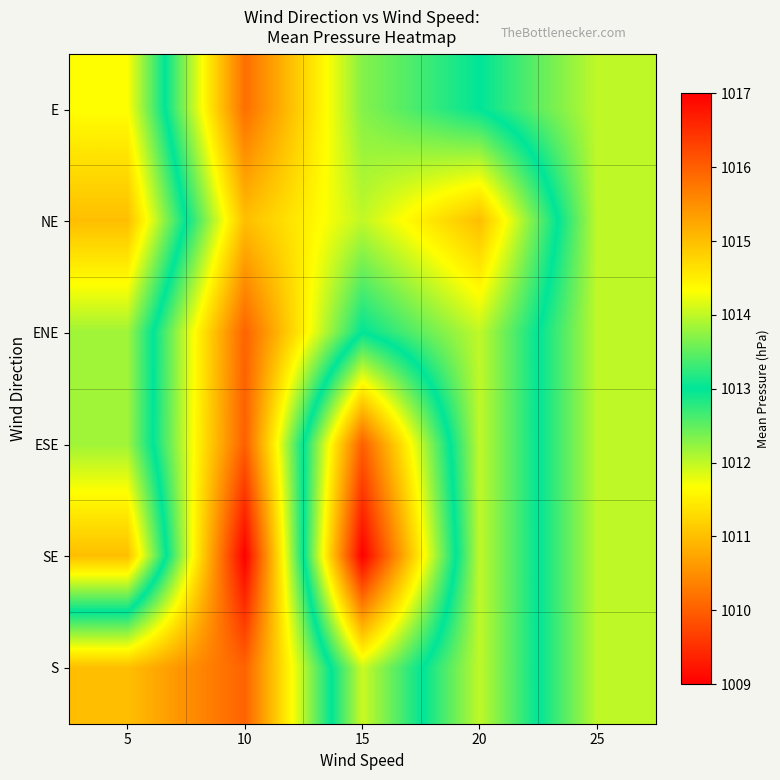

Reading left to right, list all the values displayed in this chart.

E: 5=1011.7	10=1015.8	15=1013.7	20=1013.0	25=1012.0
NE: 5=1011.0	10=1015.0	15=1014.0	20=1015.0	25=1012.0
ENE: 5=1012.2	10=1016.0	15=1013.0	20=1014.0	25=1012.0
ESE: 5=1012.2	10=1016.0	15=1010.0	20=1014.0	25=1012.0
SE: 5=1011.0	10=1017.0	15=1009.0	20=1014.0	25=1012.0
S: 5=1015.0	10=1016.0	15=1011.9	20=1014.0	25=1012.0